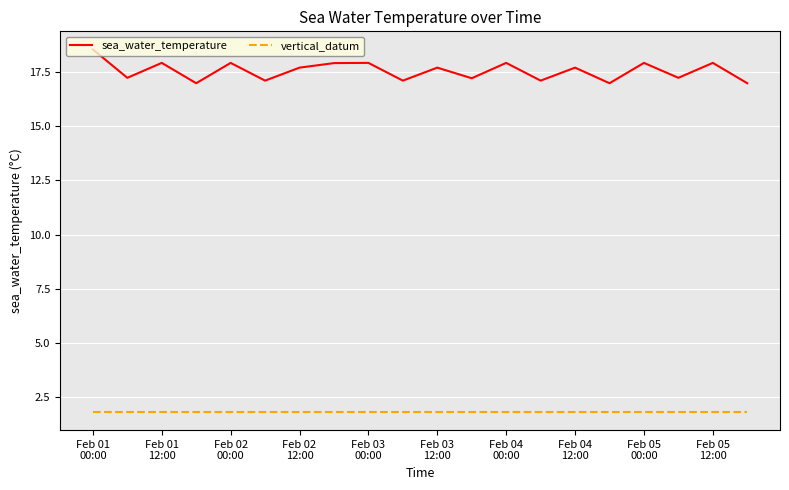

What is the highest value of the vertical_datum series?

1.8